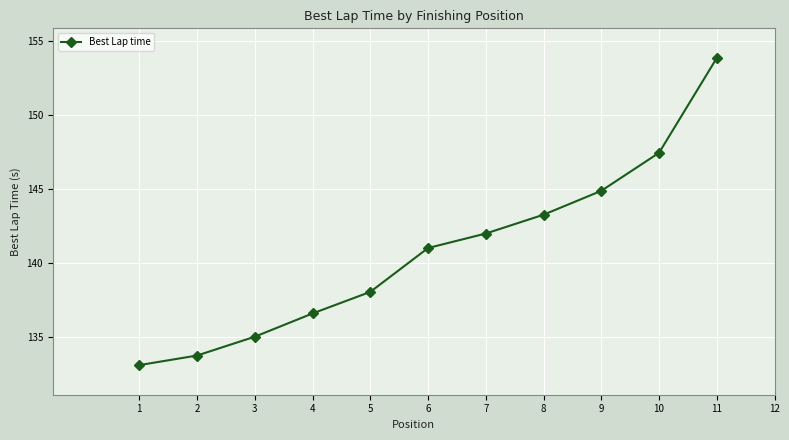

What is the value of the 10th point from the left?

147.5